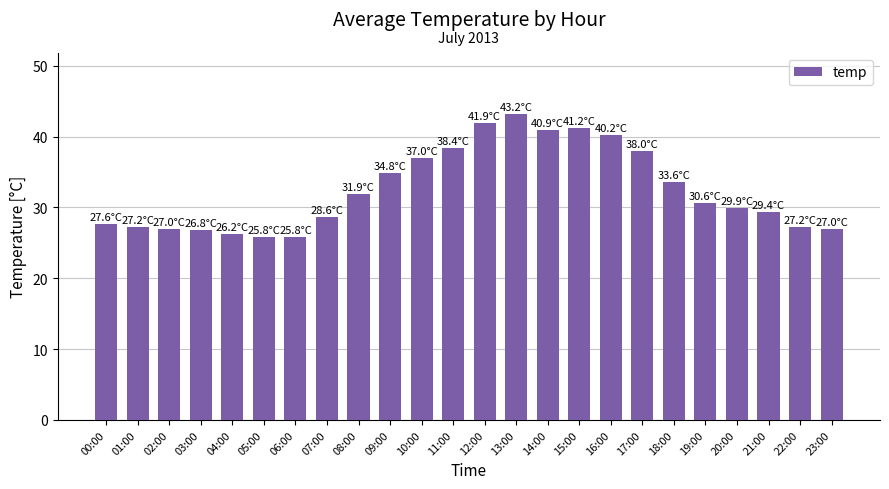

What is the label of the 5th bar from the right?

19:00